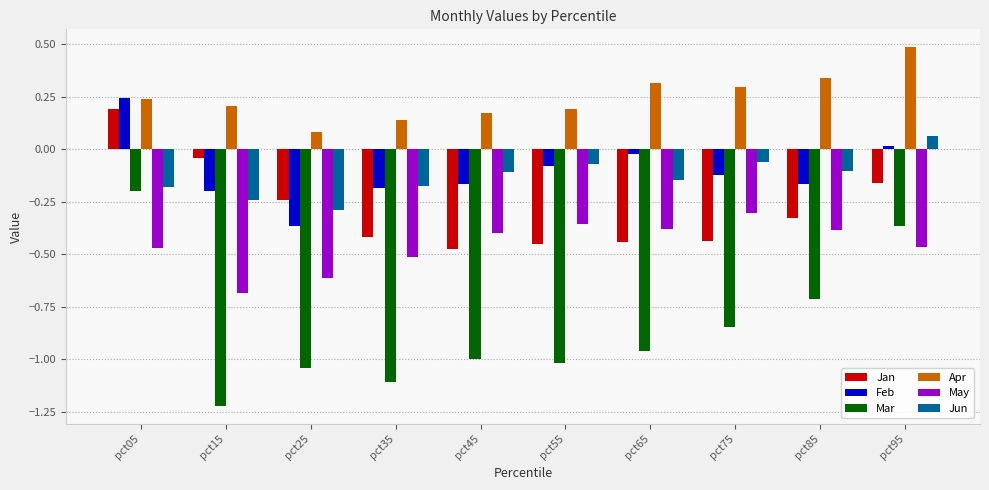

How many values in Jan are below zero?

9